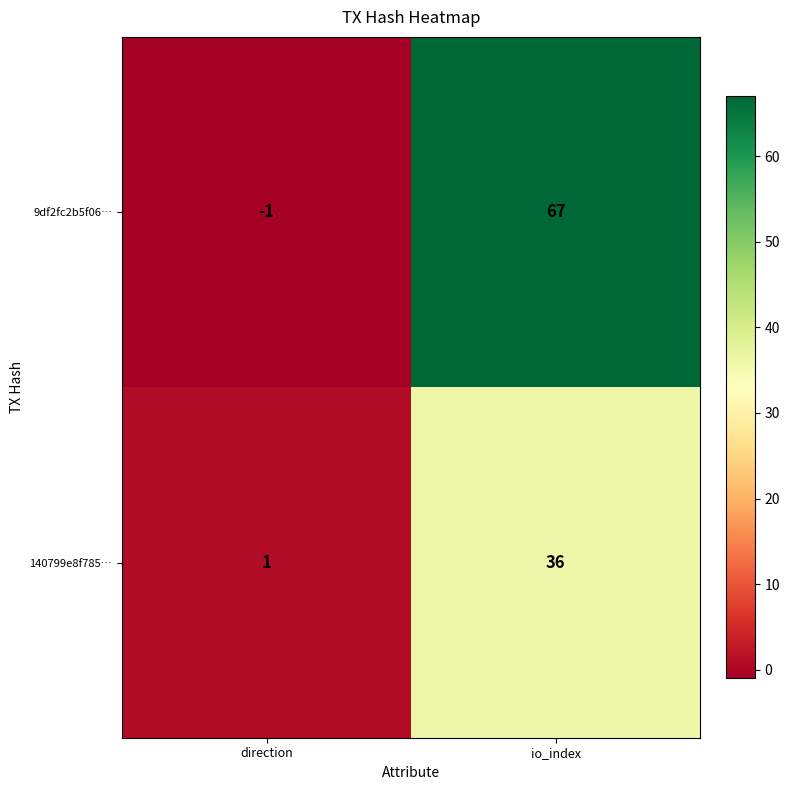

Between direction and io_index, which series saw the biggest shift?

9df2fc2b5f06…